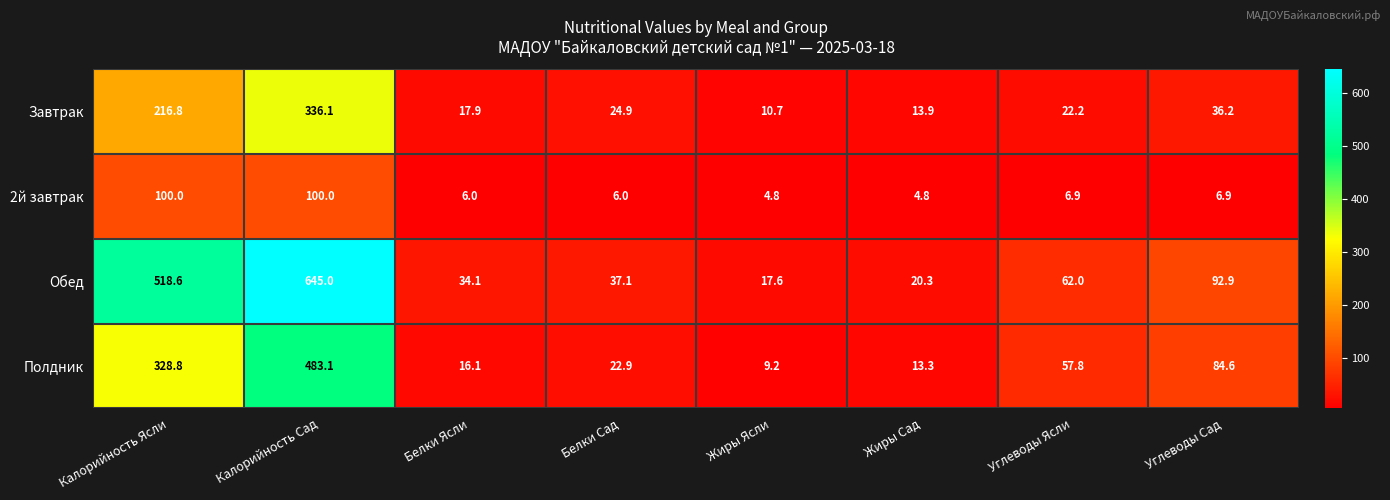

At Жиры Ясли, list the series in order from largest to smallest.

Обед, Завтрак, Полдник, 2й завтрак